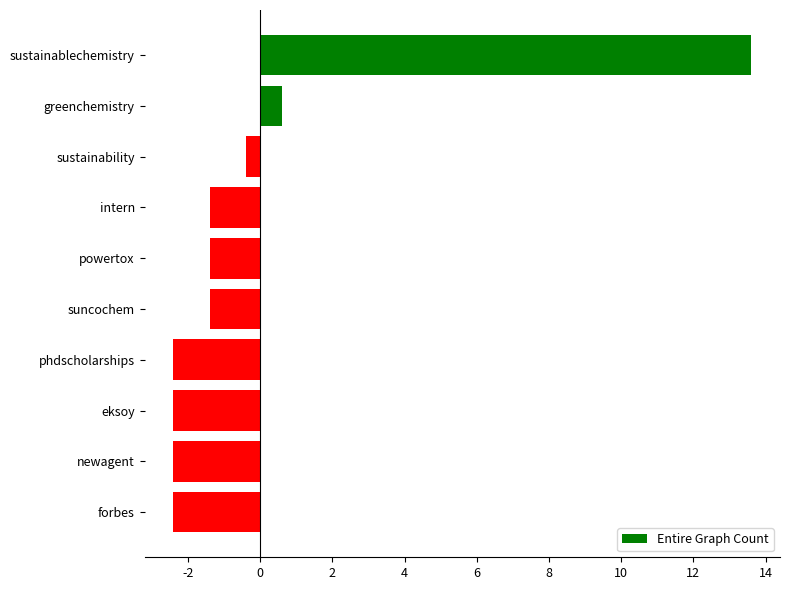

What is the maximum value shown in the chart?

13.6